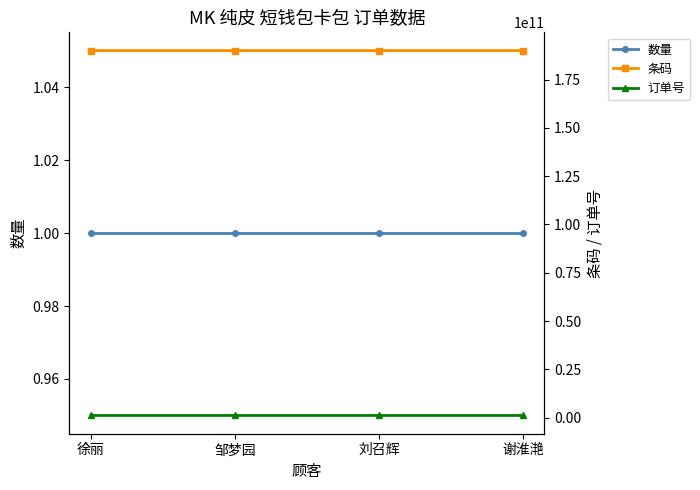

Reading left to right, transcribe all the data shown in this chart.

数量: 1	1	1	1
条码: 190049499535	190049499535	190049718919	190049720158
订单号: 1099130466	1099248909	1099283889	1099144557